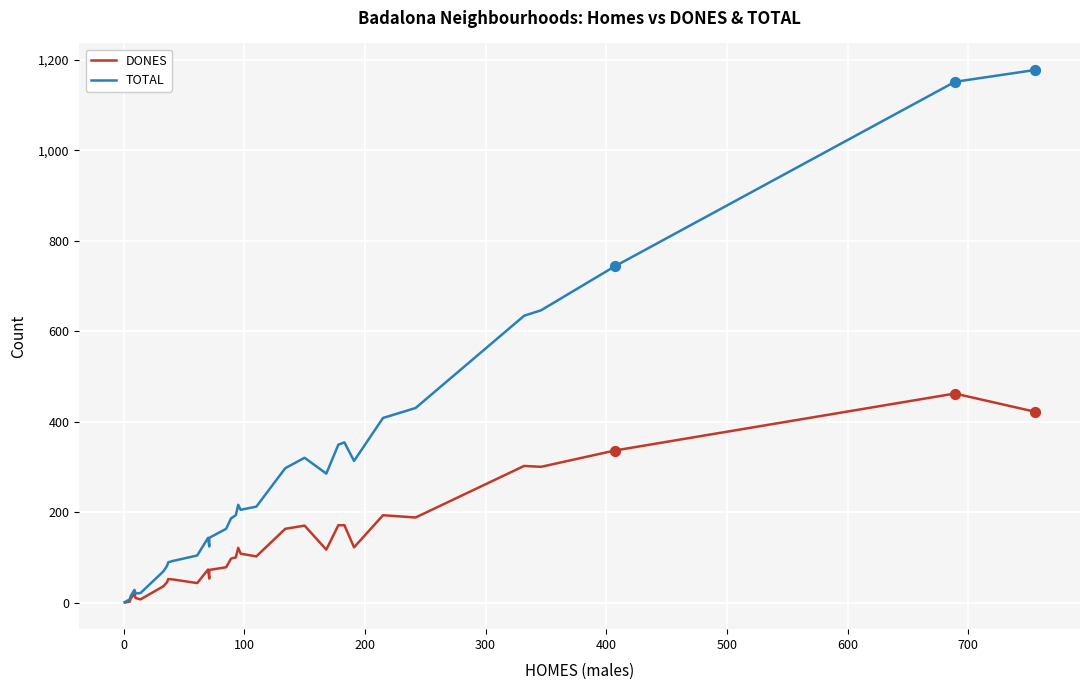

Which series has the largest Y range (max minus min)?

TOTAL